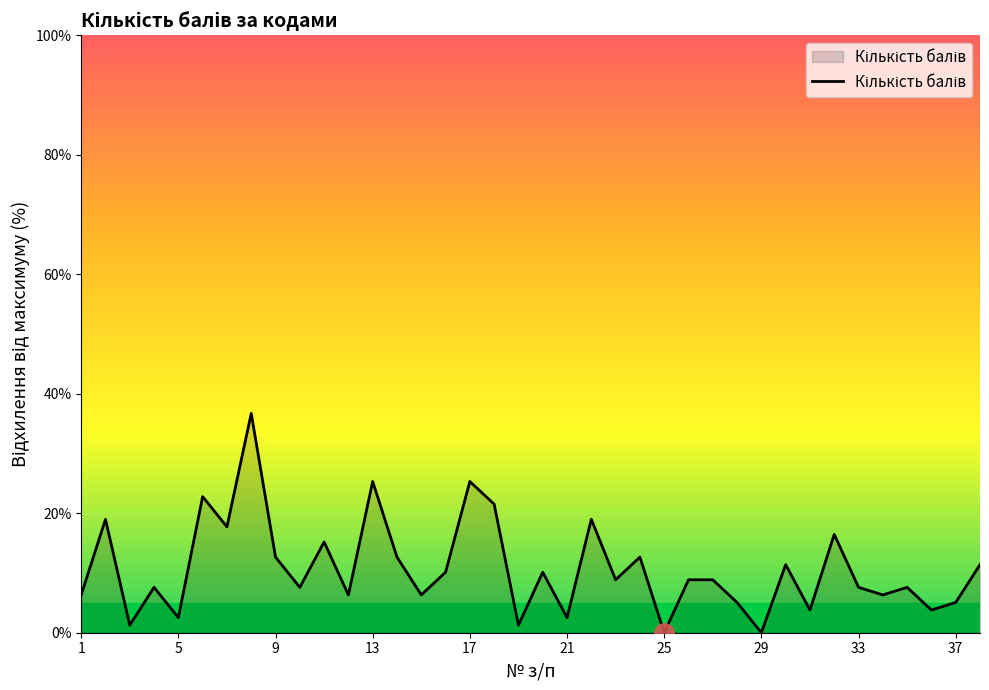

What is the greatest value displayed?

36.7